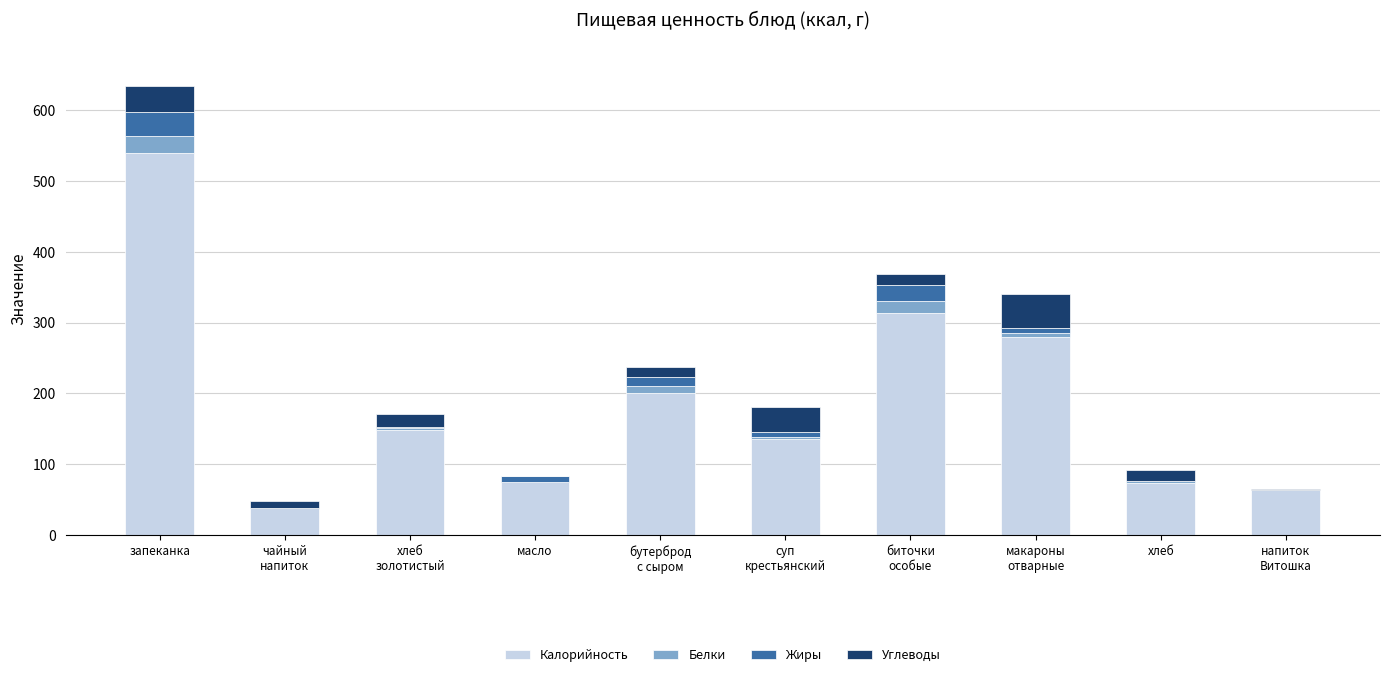

At which category is the sum across all series the highest?

запеканка